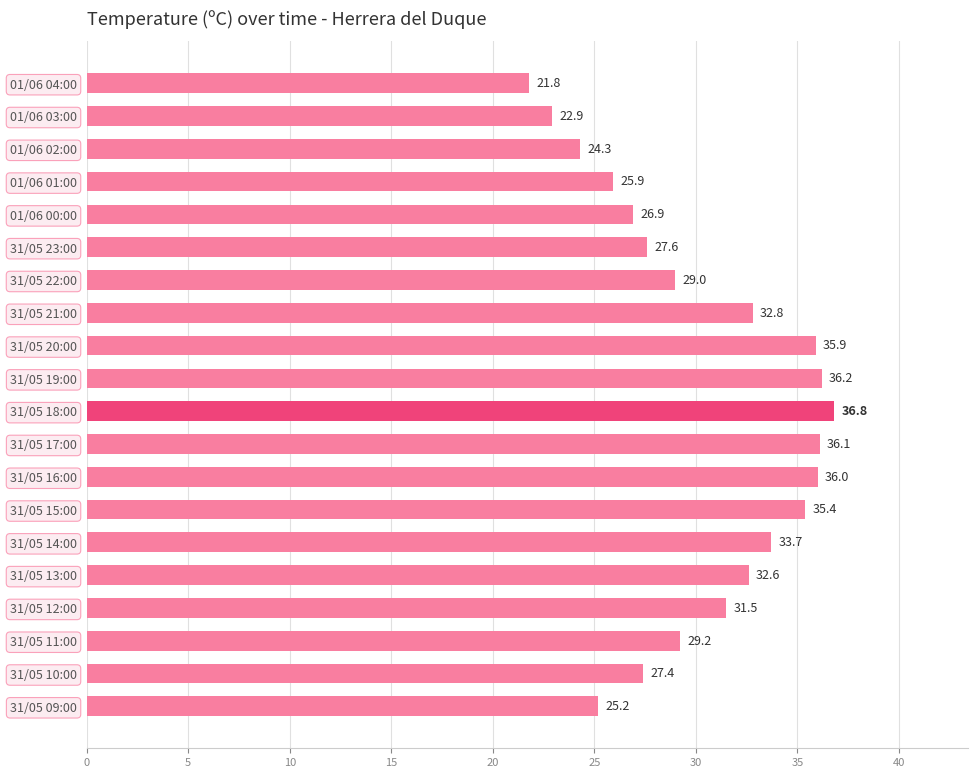

What is the sum of the values at 31/05 18:00 and 31/05 10:00?

64.2